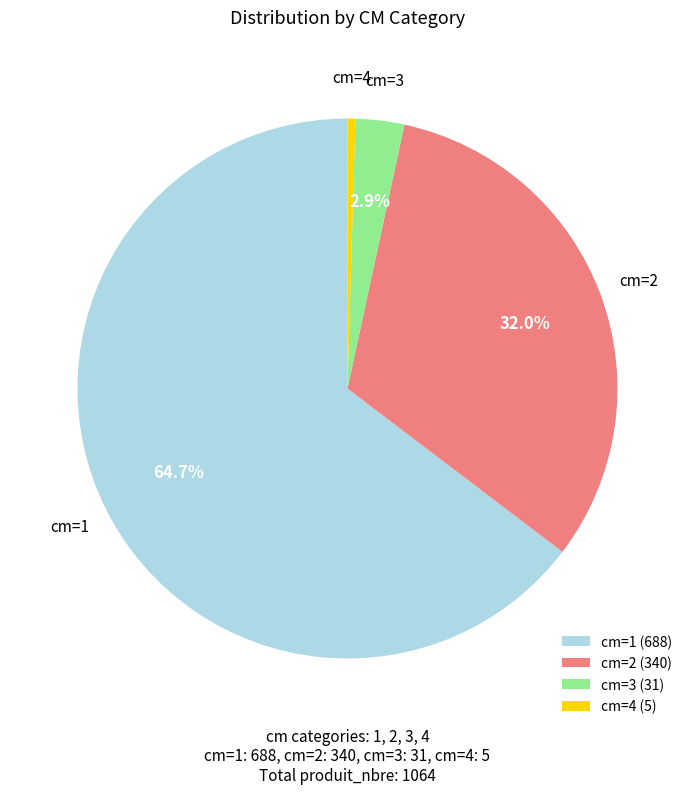

Rank the categories by value from lowest to highest.

cm=4 (5), cm=3 (31), cm=2 (340), cm=1 (688)